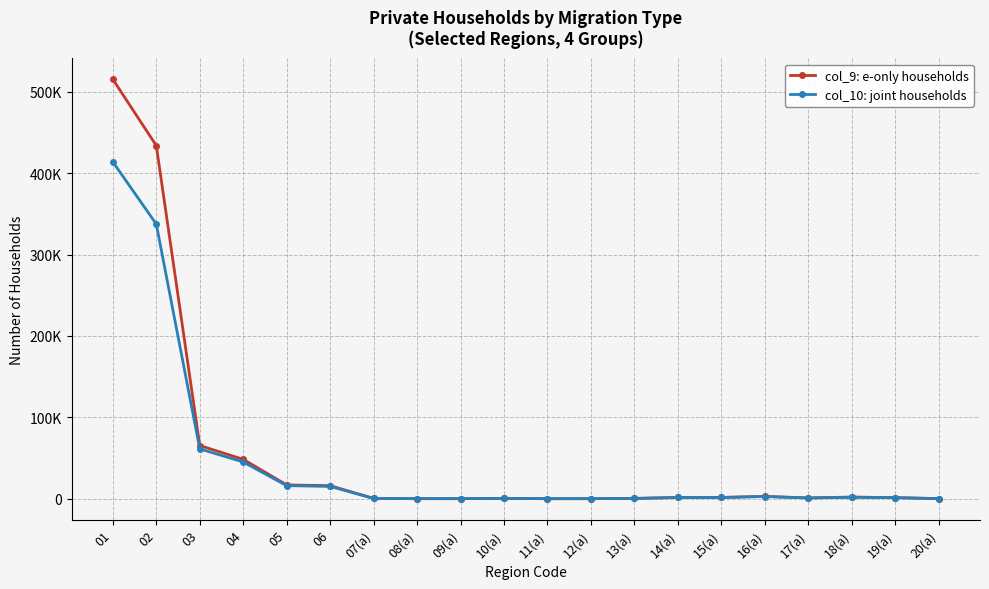

Which category has the lowest value across all series?

11(a)